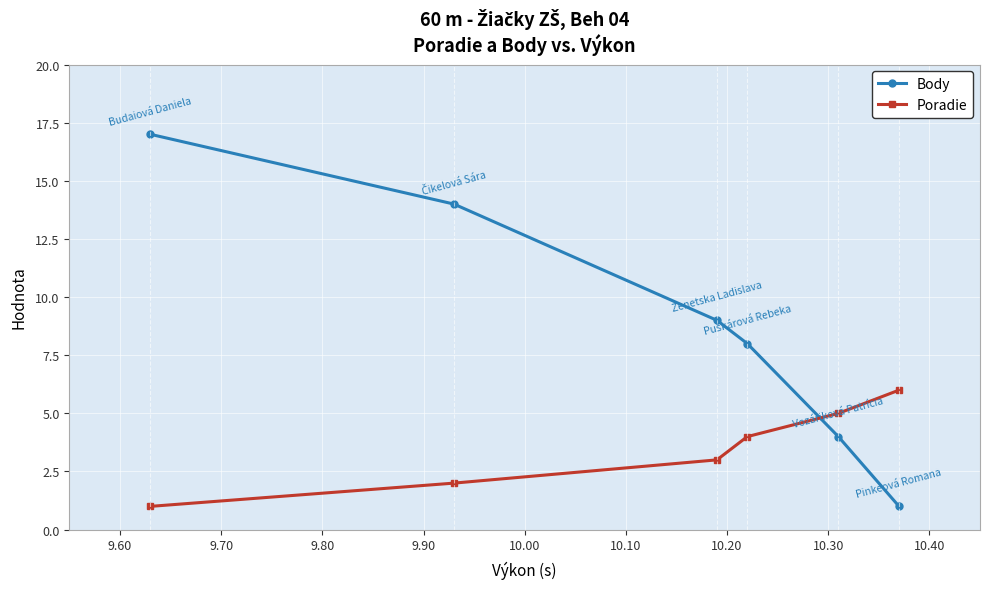

What is the highest value of the Poradie series?

6